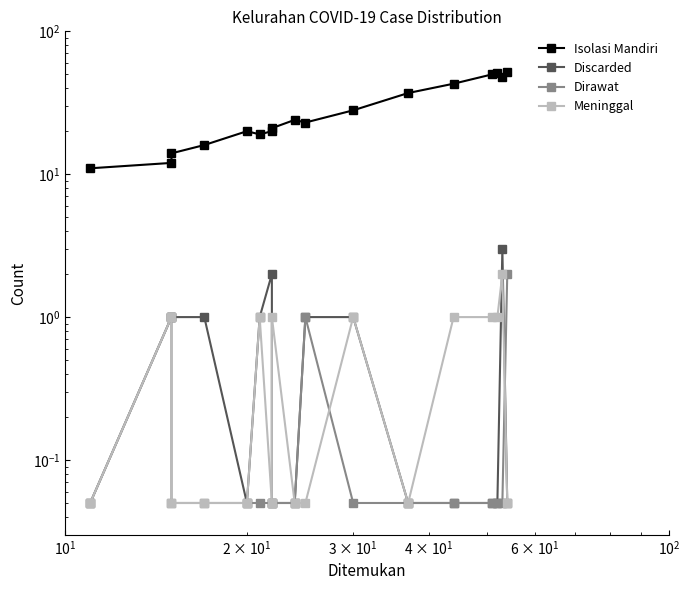

What is the highest value of the Dirawat series?

2.0